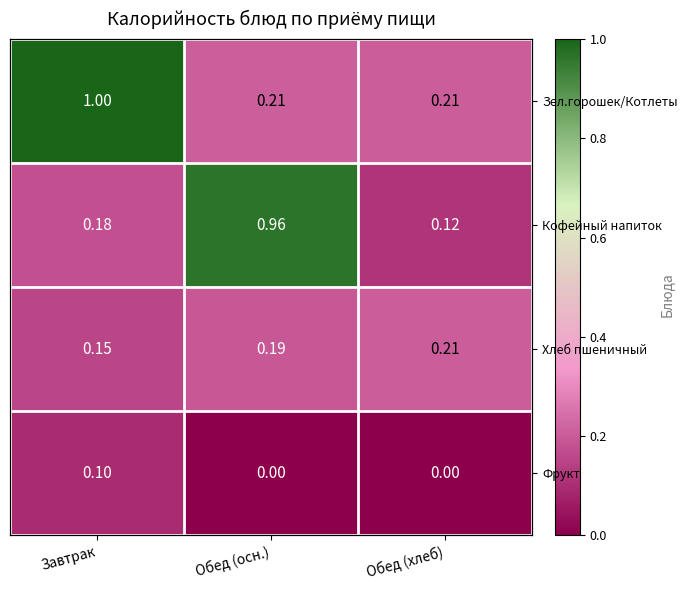

Which has a higher value, Обед (хлеб) or Обед (осн.)?

Обед (осн.)